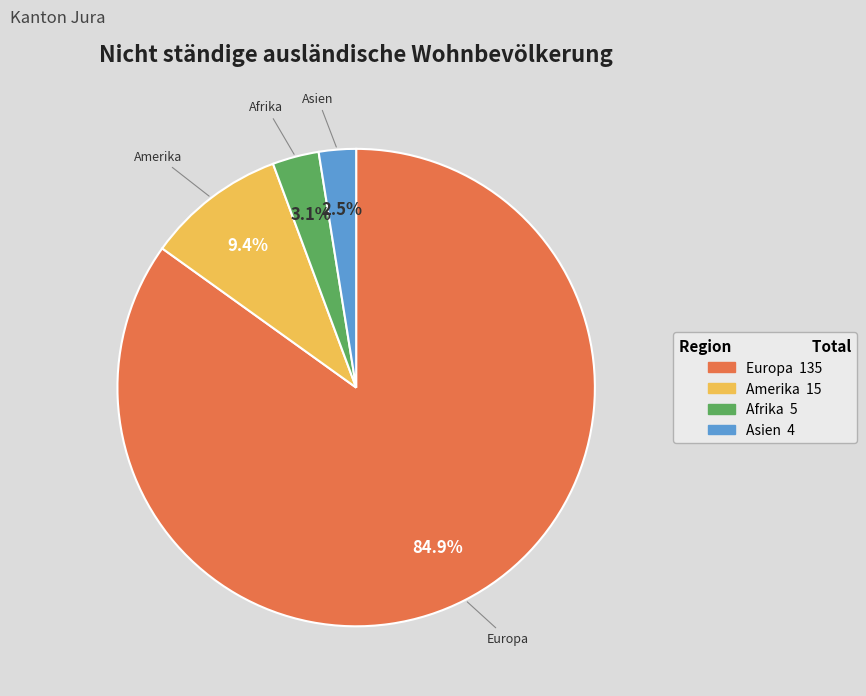

Count the number of slices in the pie.

4